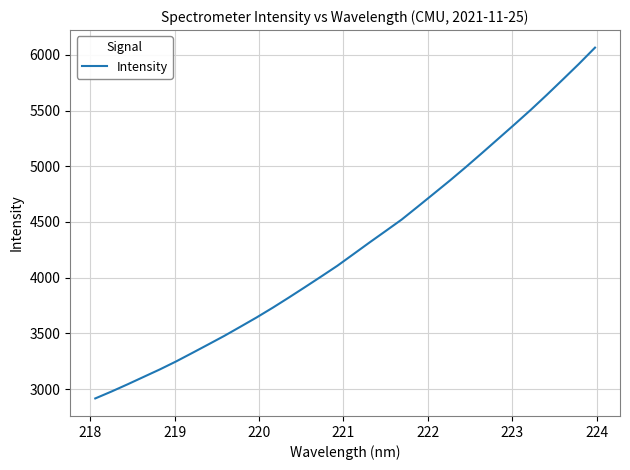

What is the difference between the maximum and minimum values?

3148.1